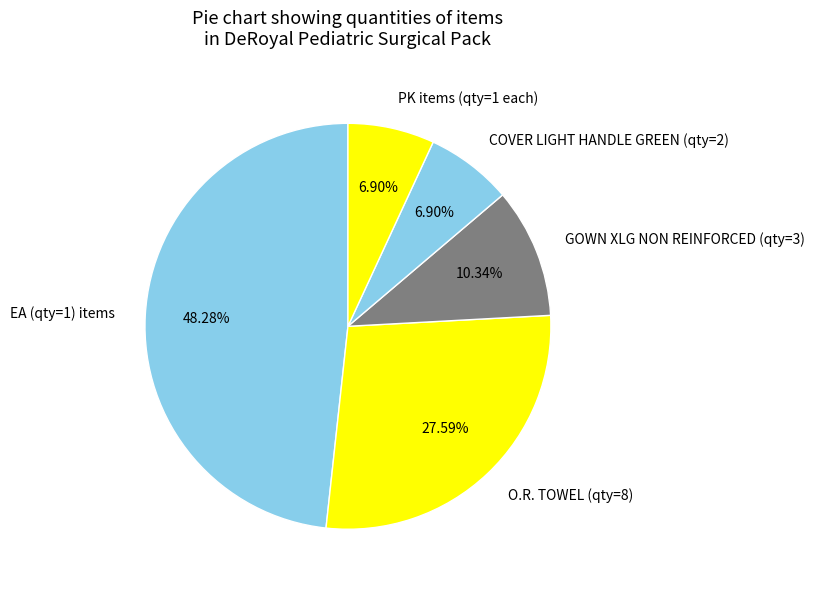

Which slice is the largest?

EA (qty=1) items